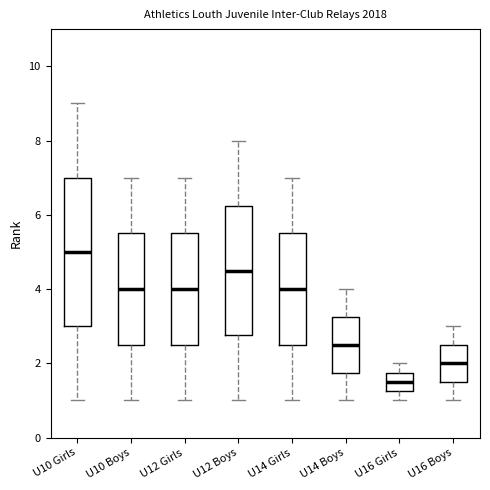

Where does the upper whisker of the box for U16 Girls end on the y-axis? The values are not printed on the chart, so give them approximately, as read against the axis.

2.0